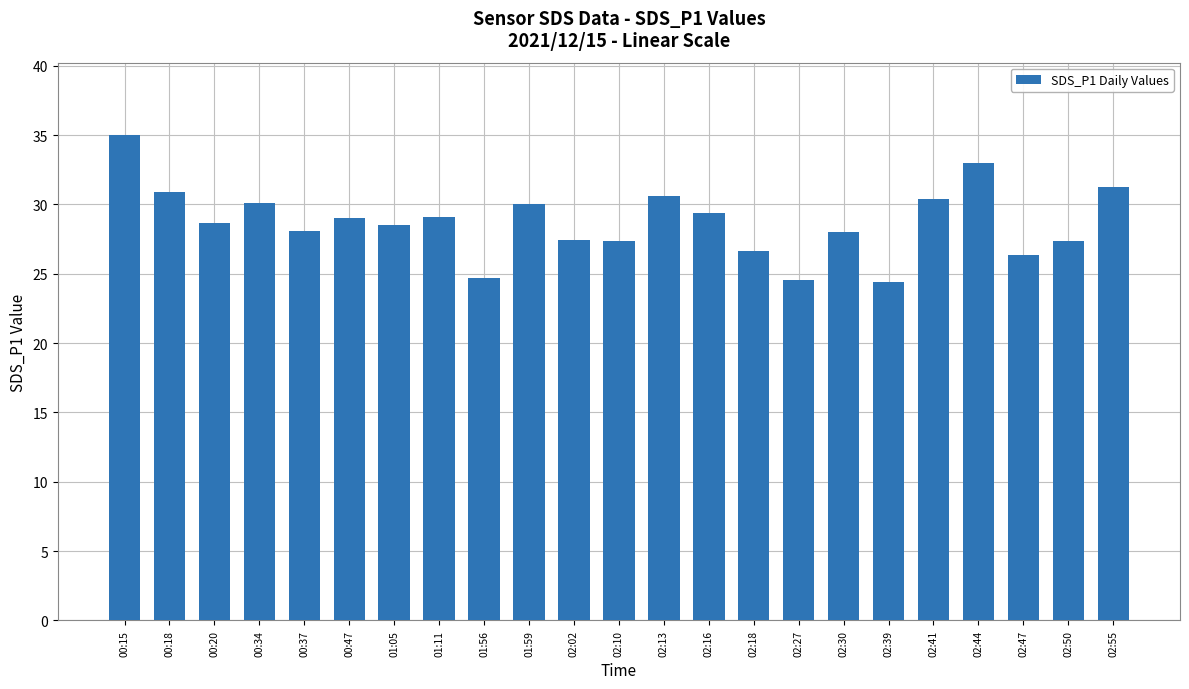

The value at 02:50 is 44.2. True or false?

False